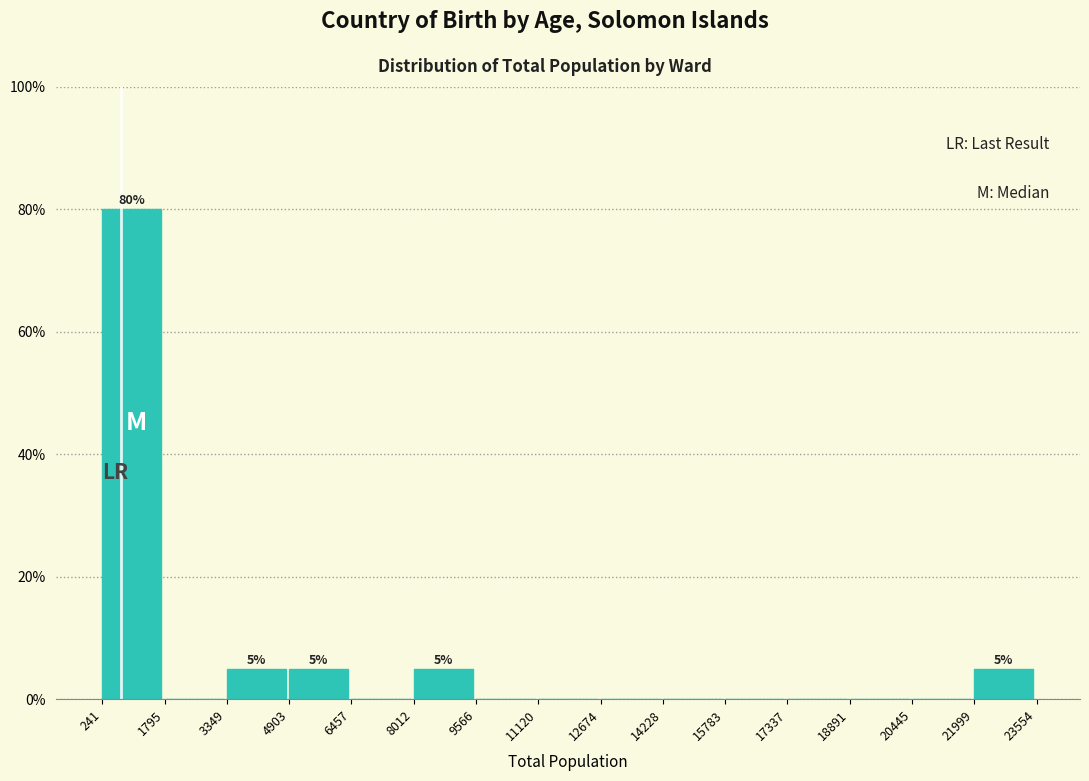

Over which range of the x-axis is the bar tallest?

241 to 1795